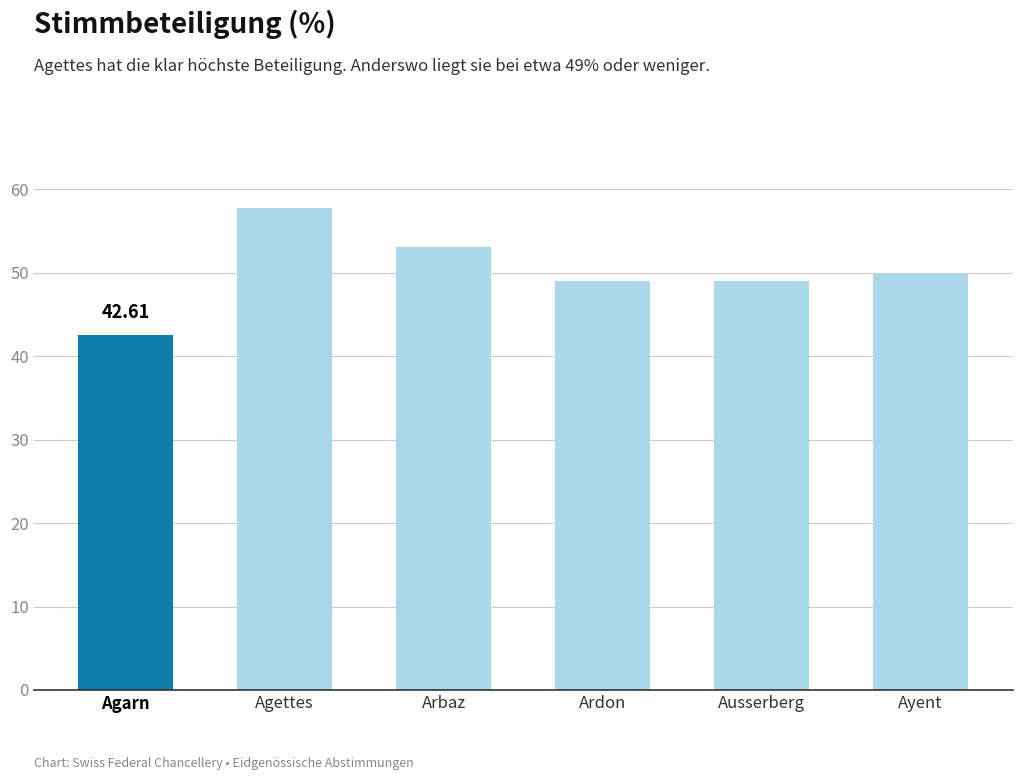

Reading right to left, list all the values displayed in this chart.

Ayent=49.8	Ausserberg=49.0	Ardon=49.0	Arbaz=53.1	Agettes=57.7	Agarn=42.6